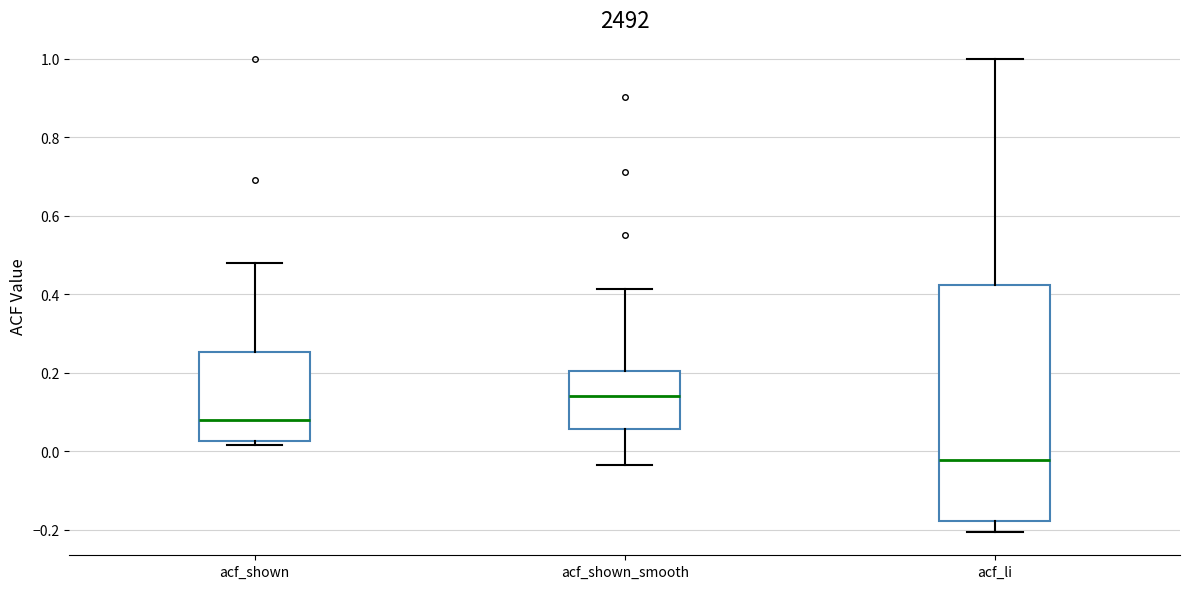

Reading left to right, transcribe this box plot: for each box, give where its median line is, the range the box spans, and where its two whiskers end, as read against the y-axis. The values are not printed on the chart, so give them approximately, as read against the axis.

acf_shown: median 0.08, box 0.02 to 0.26, whiskers 0.02 (just below the box's lower edge) to 0.48
acf_shown_smooth: median 0.14, box 0.06 to 0.20, whiskers -0.04 to 0.42
acf_li: median -0.02, box -0.18 to 0.42, whiskers -0.20 to 1.00